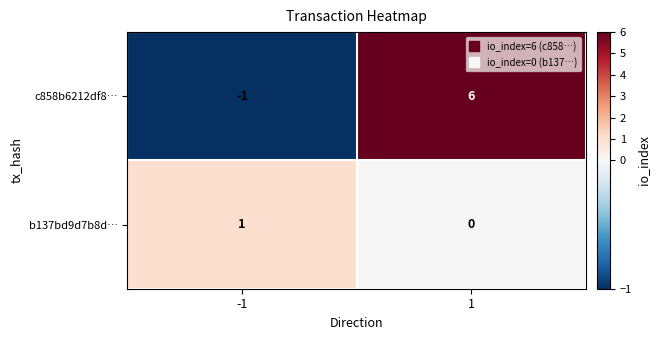

Rank the series by their maximum value, from lowest to highest.

b137bd9d7b8d…, c858b6212df8…